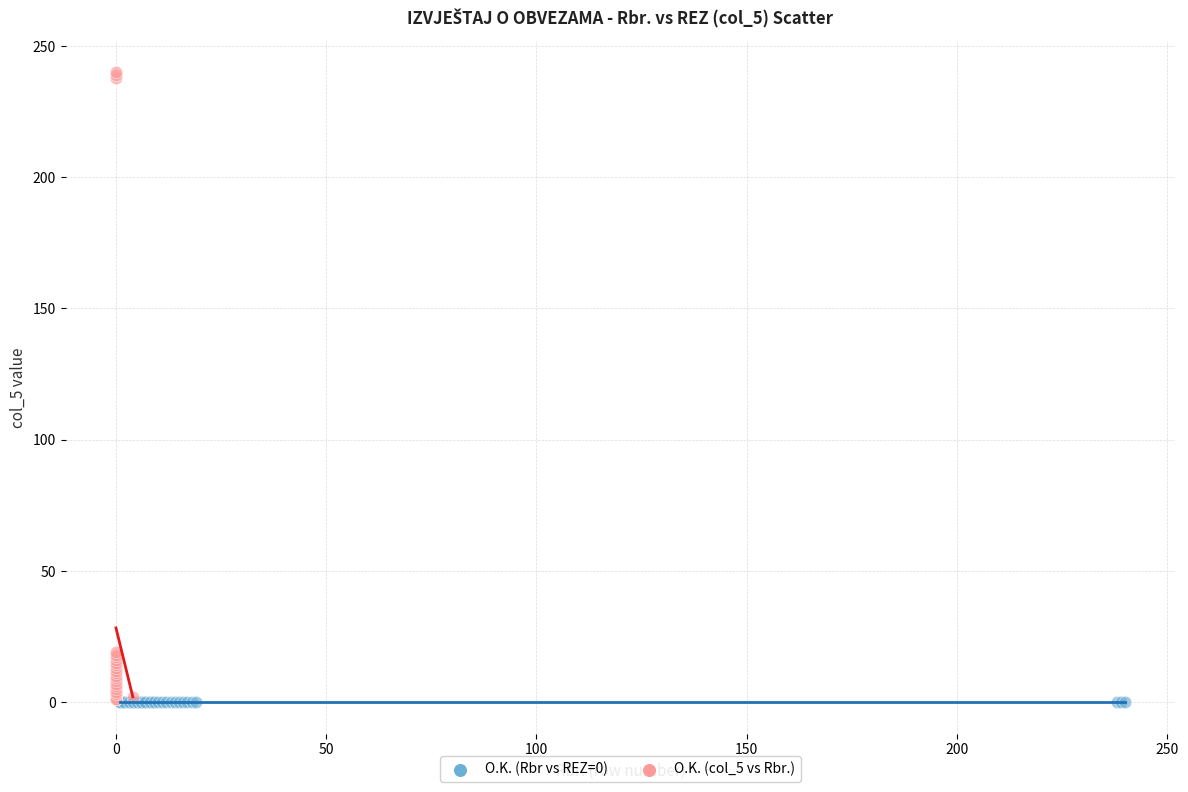

Which series reaches the maximum Y coordinate?

O.K. (col_5 vs Rbr.)